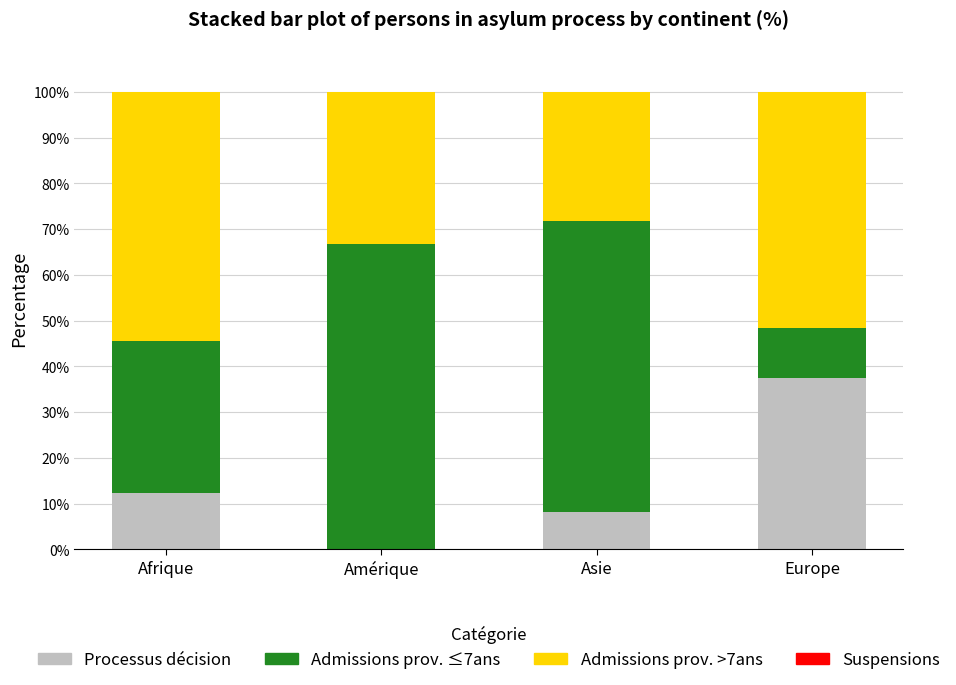

True or false: Processus décision has a value of 37.4 at Europe.

True